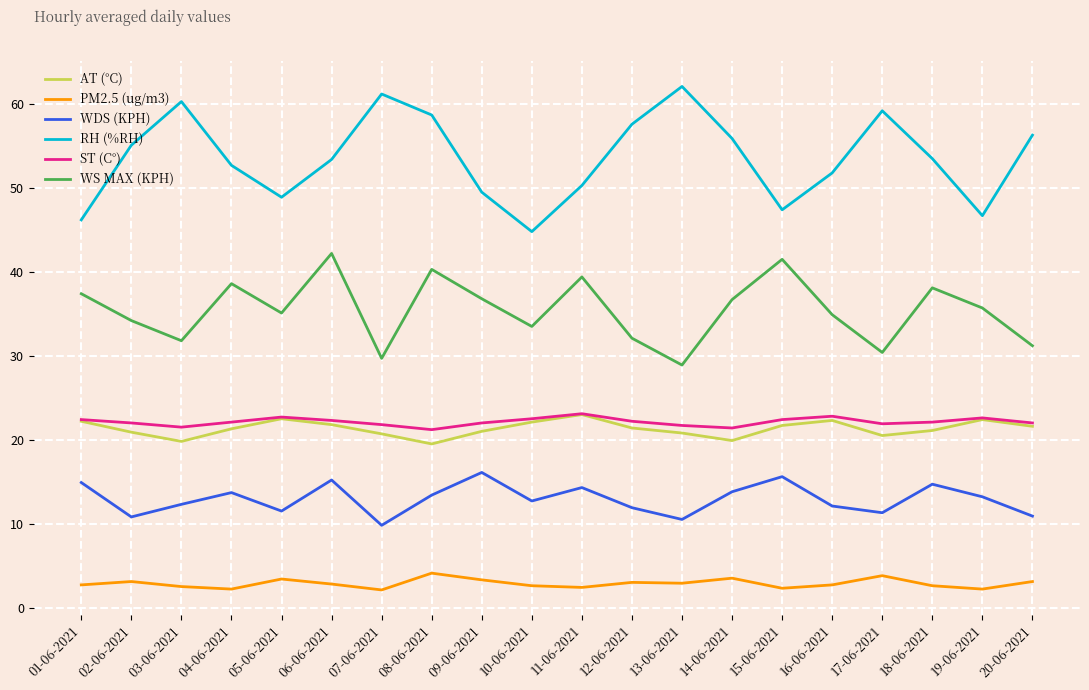

True or false: ST (C°) has more than 0 points higher than both neighbors.

True